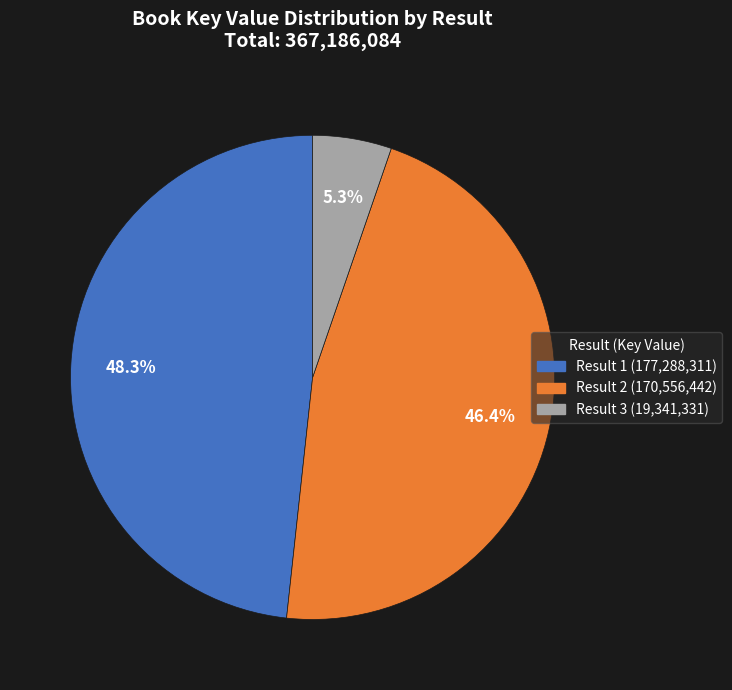

Count the number of slices in the pie.

3